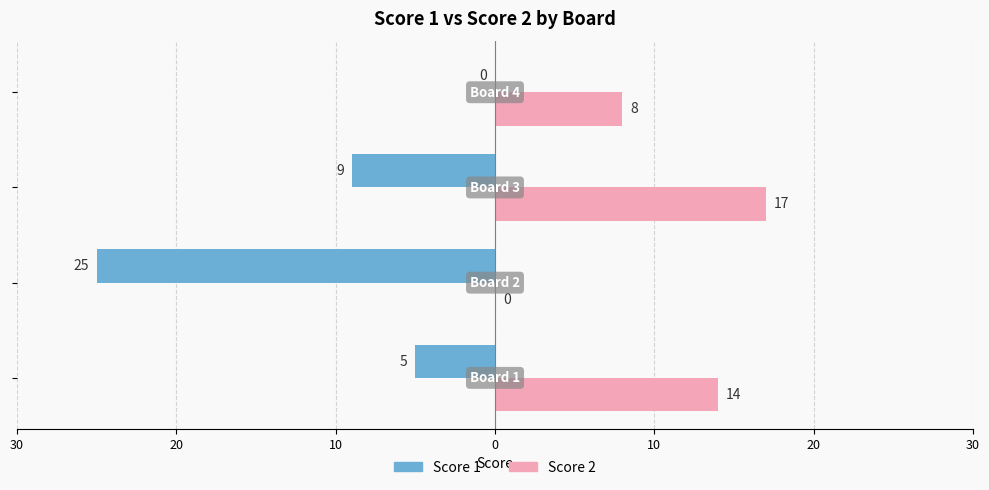

What are all the series names shown in the legend?

Score 1, Score 2